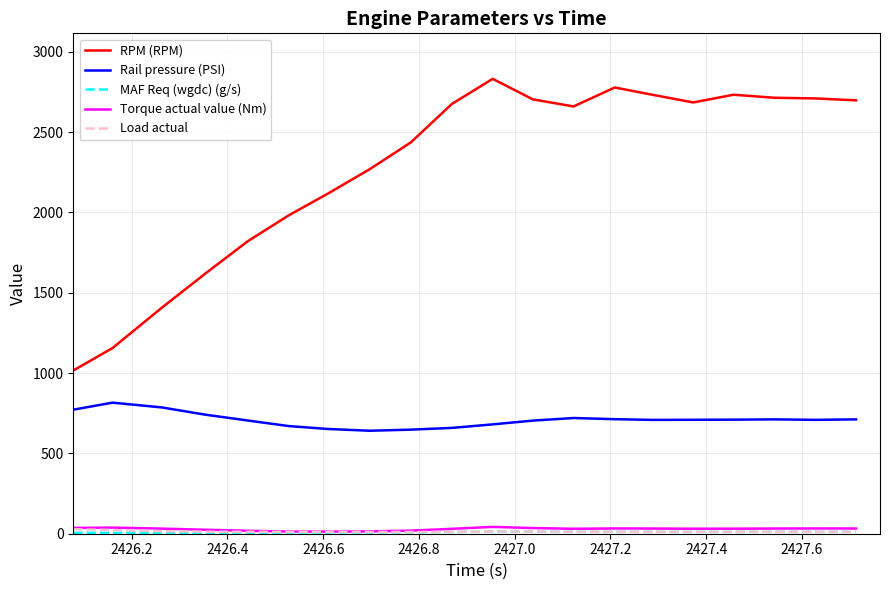

True or false: RPM (RPM) and Rail pressure (PSI) intersect in this chart.

False